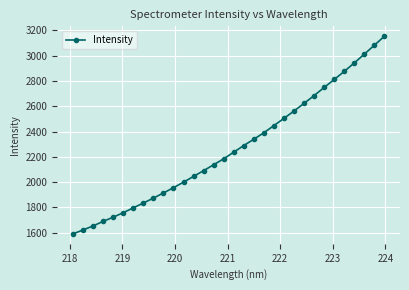

What is the difference between the maximum and second lowest values?

1531.8